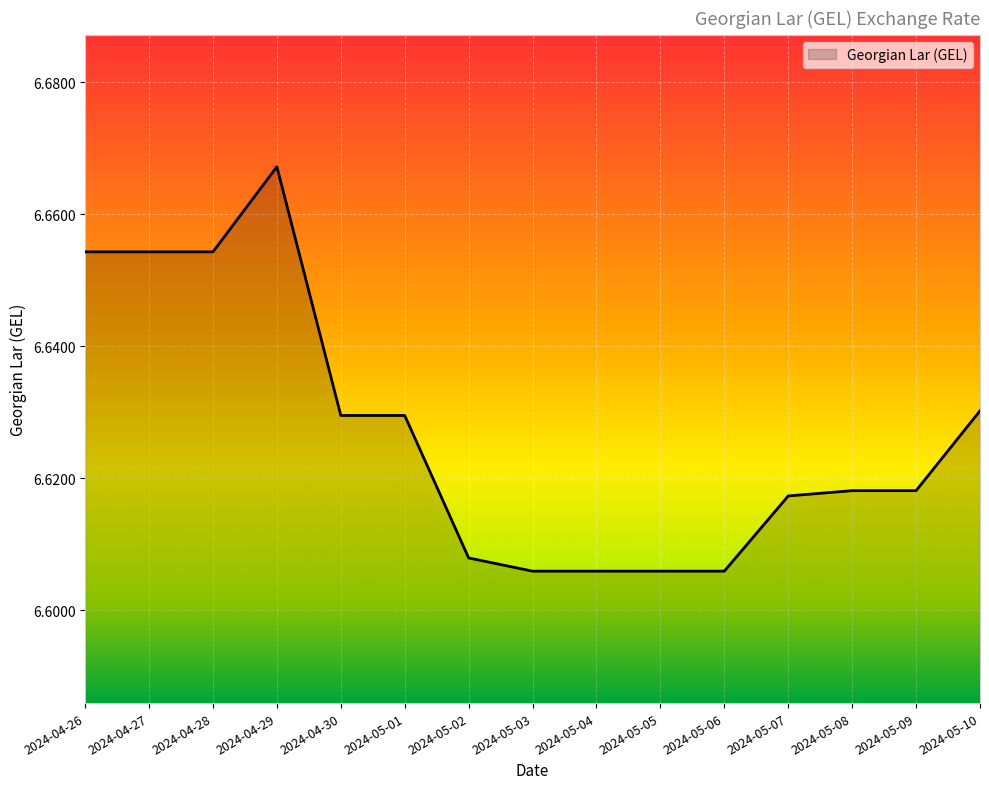

Is it true that the value at 2024-05-08 is 9.1?

False